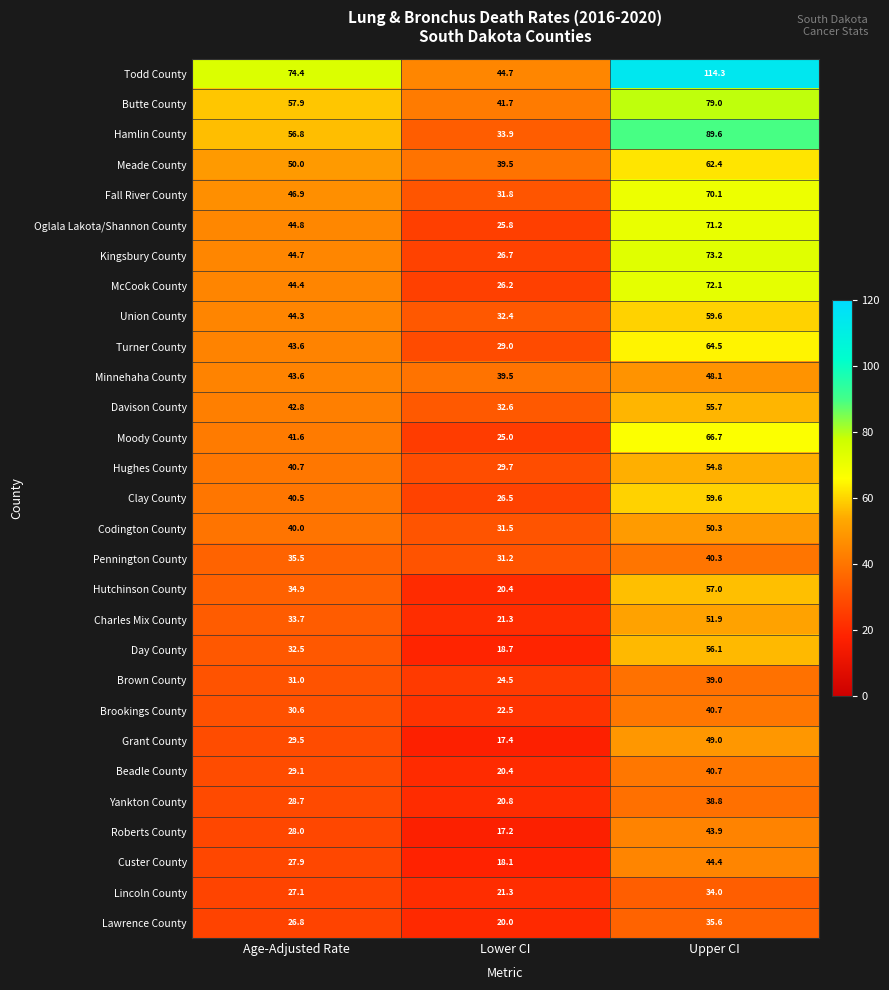

The value of Lawrence County at Upper CI is 35.6. True or false?

True